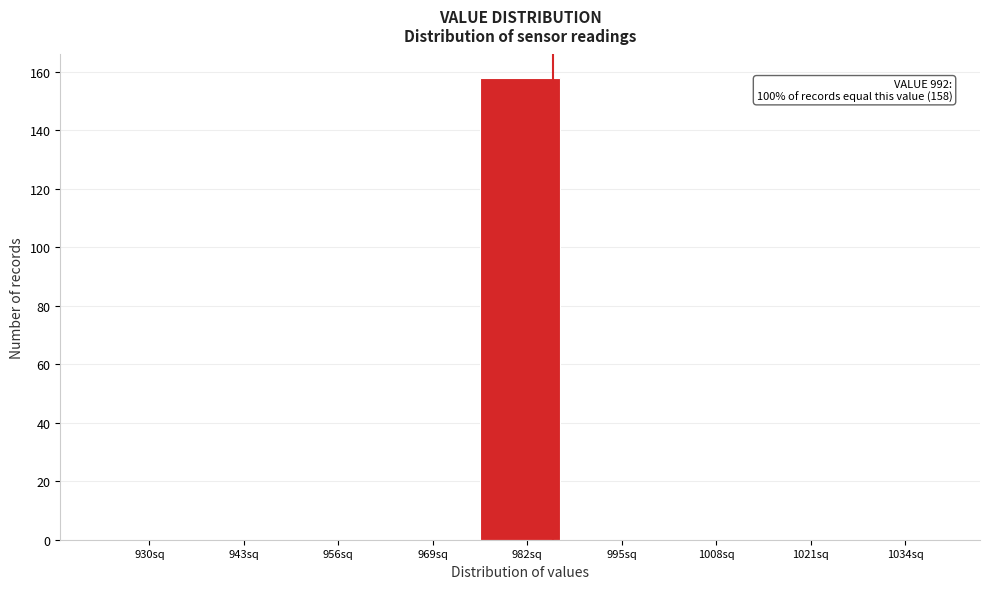

Reading right to left, what are all the values shown in this chart?

1034sq=0	1021sq=0	1008sq=0	995sq=0	982sq=158	969sq=0	956sq=0	943sq=0	930sq=0